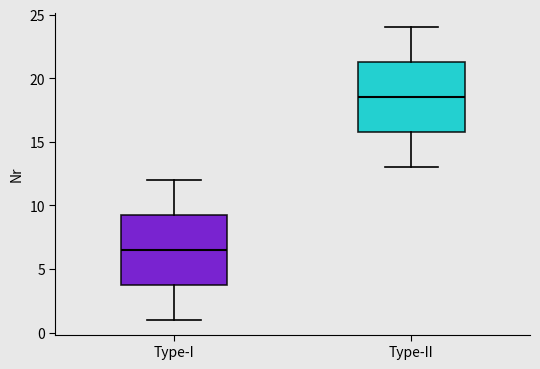

Where does the upper whisker of the box for Type-I end on the y-axis? The values are not printed on the chart, so give them approximately, as read against the axis.

12.0